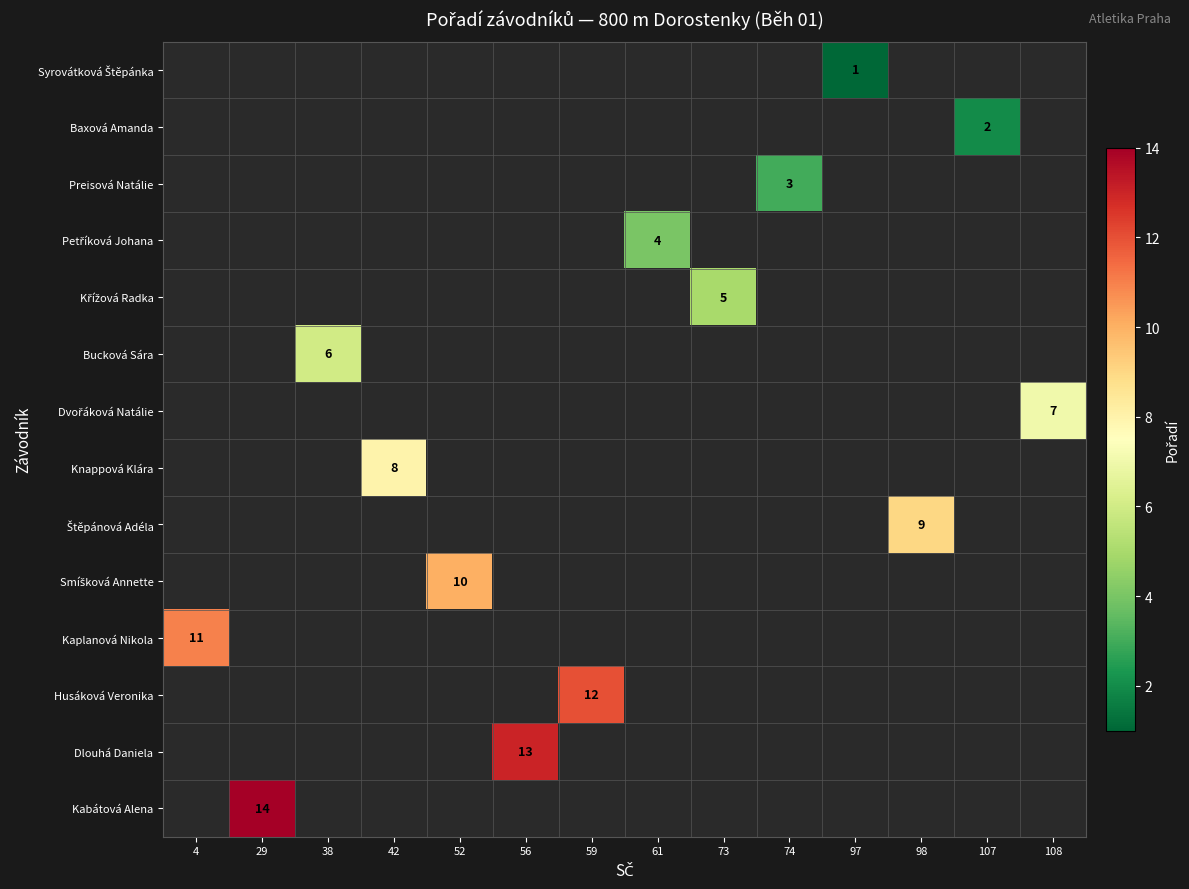

The value of Husáková Veronika at 59 is 21. True or false?

False